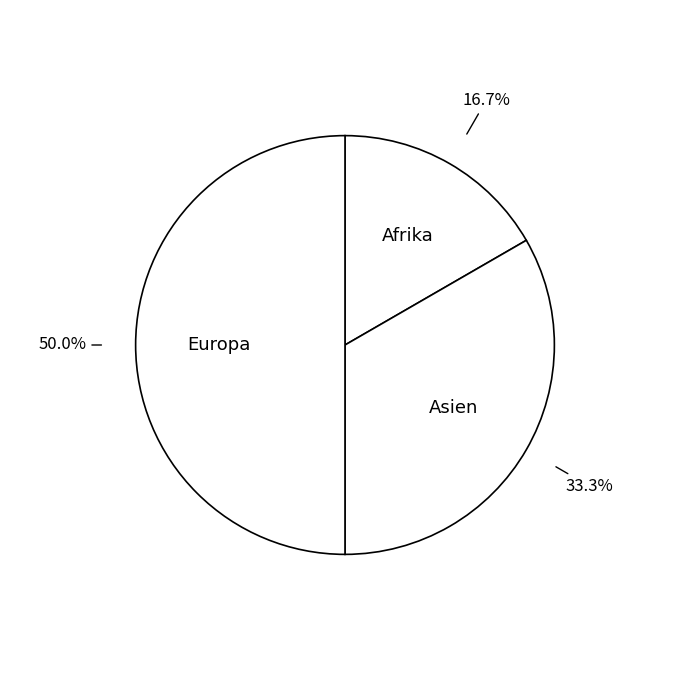

Which category has the smallest portion of the pie?

Afrika